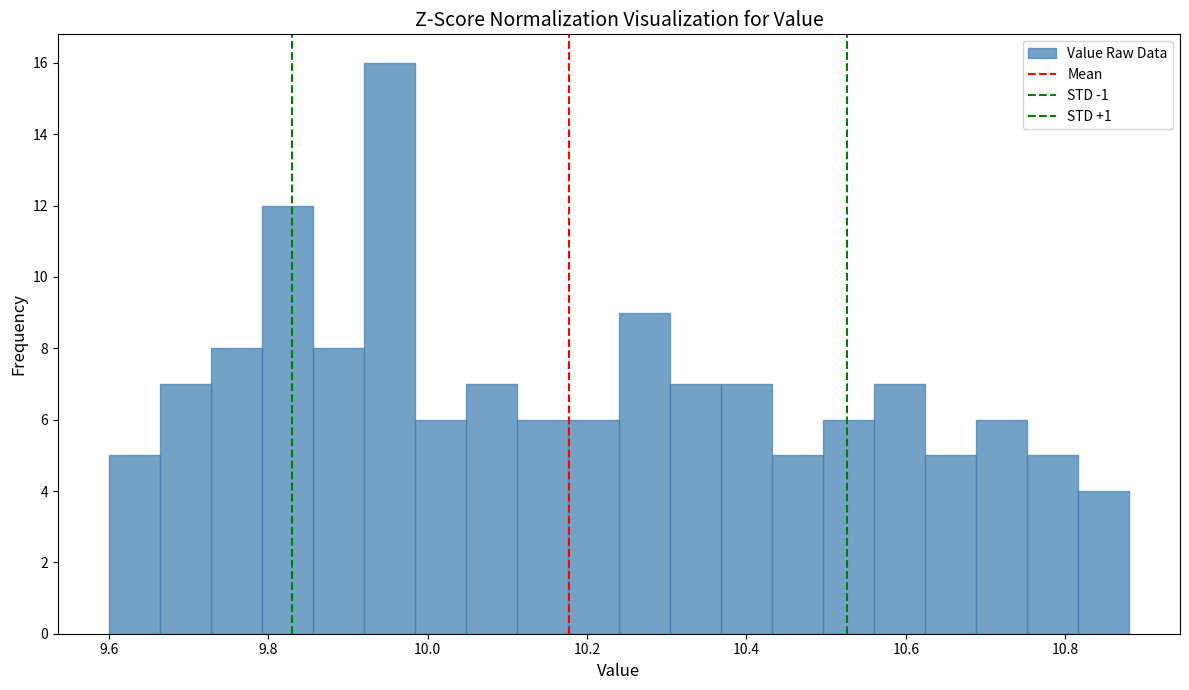

Read against the x-axis, roughly where is the centre of the tallest bar?

9.96